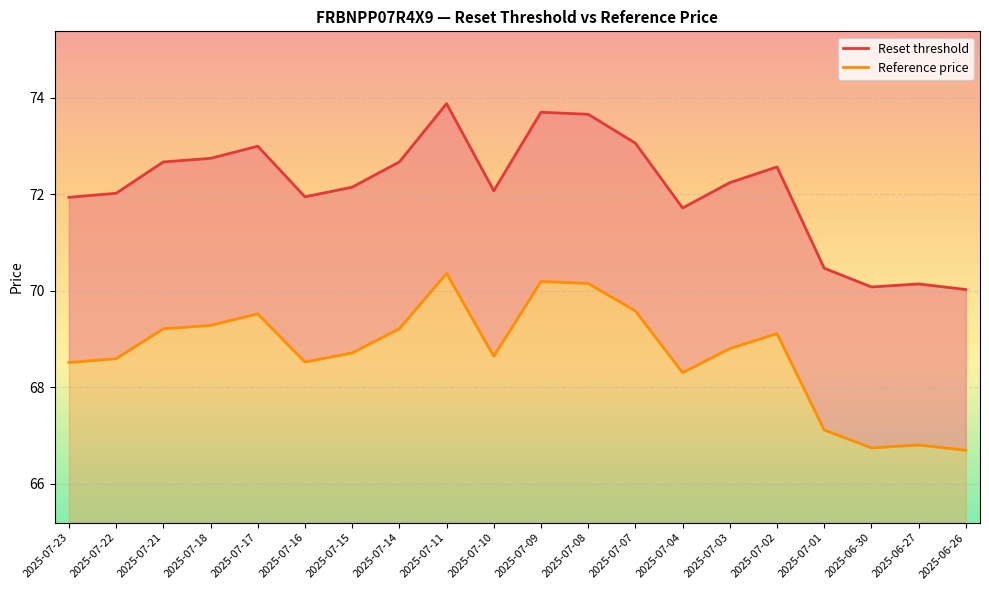

What is the approximate value of Reset threshold at 2025-07-01?

70.5